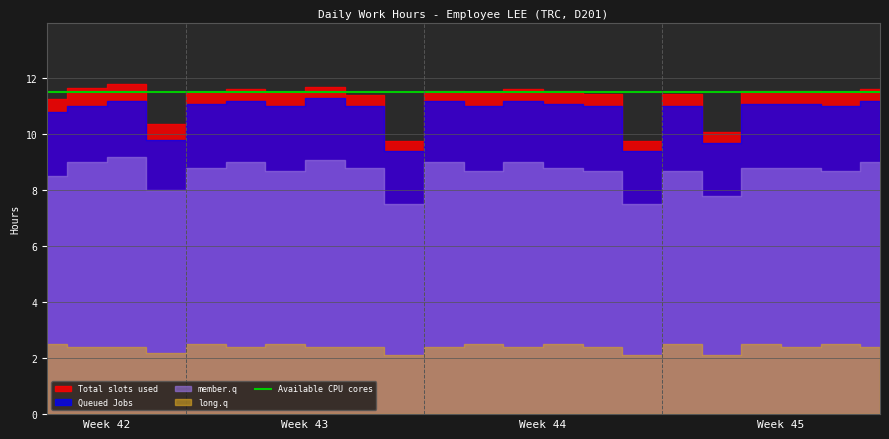

The value of Queued Jobs at 27 is 11.0. True or false?

True